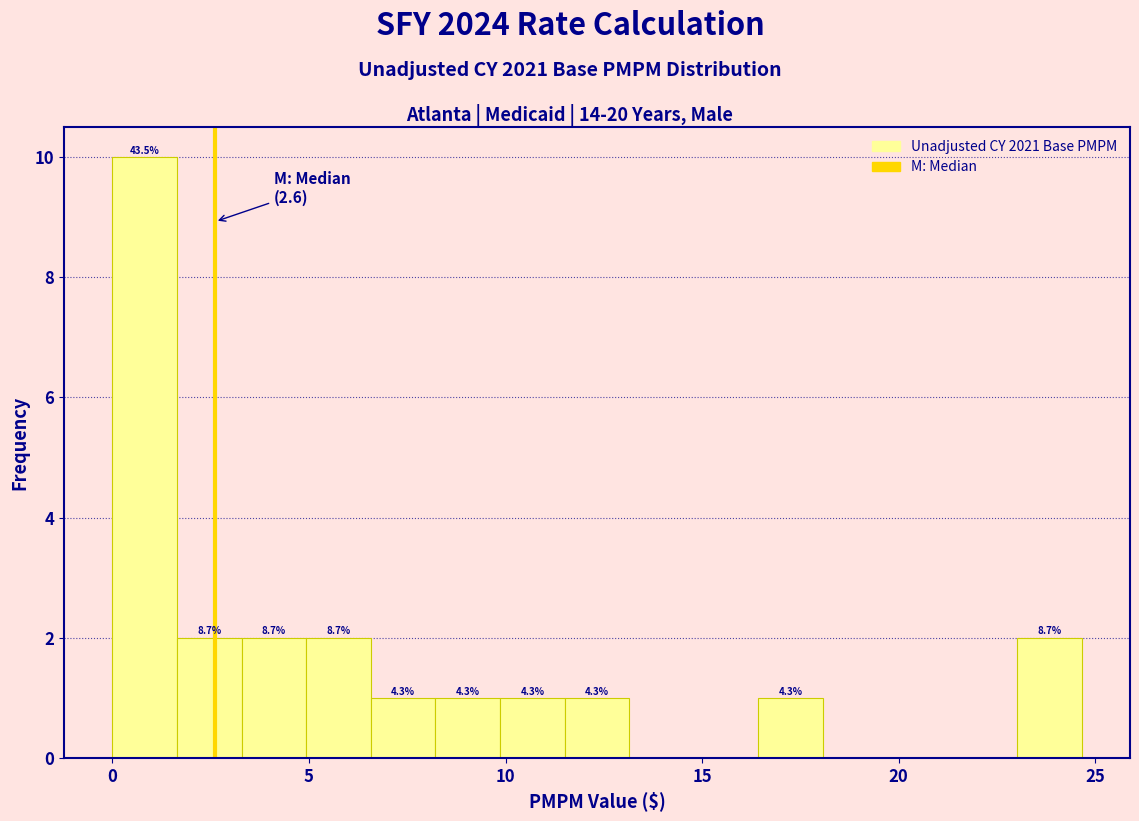

Around what value on the x-axis is the tallest bar? Give the approximate position of its centre, as read against the axis.

1.0